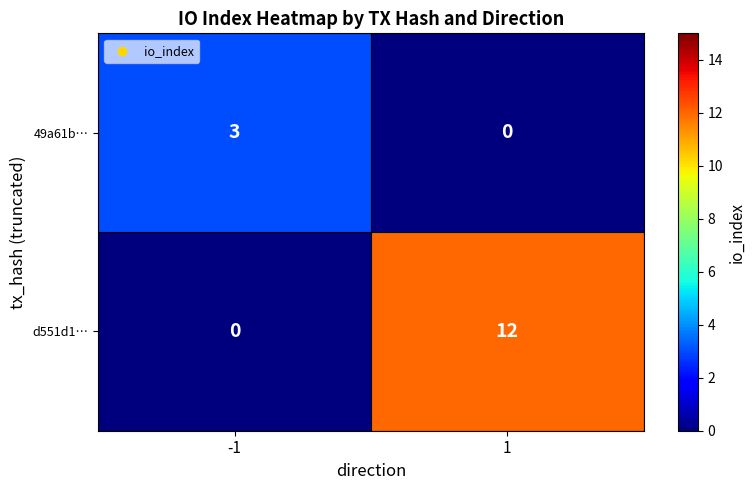

What is the maximum value shown in the chart?

12